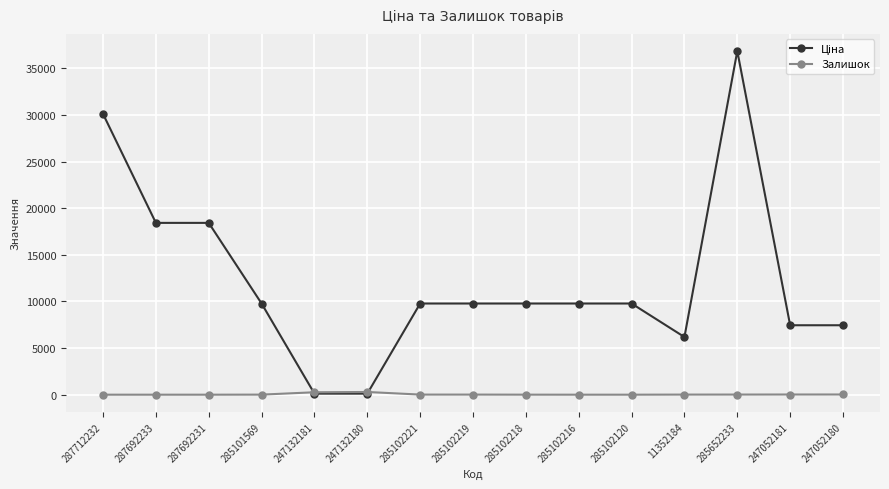

What is the difference between the highest and lowest values at 285102216?

9775.5